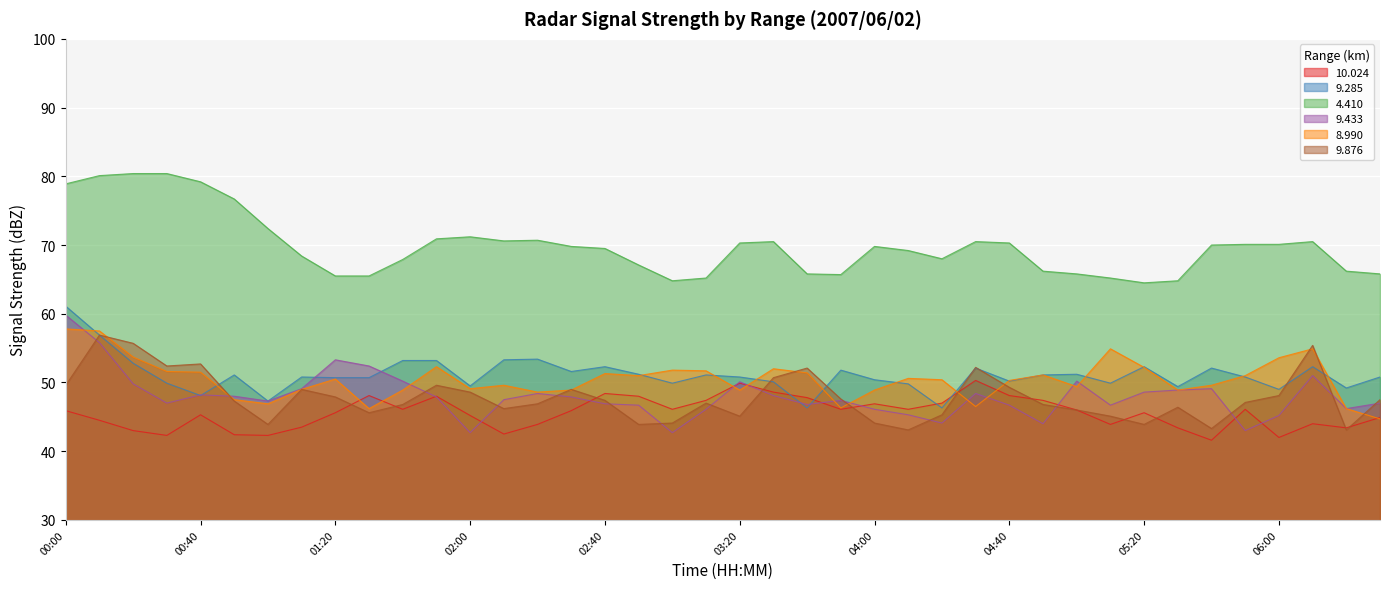

What are all the series names shown in the legend?

10.024, 9.285, 4.410, 9.433, 8.990, 9.876